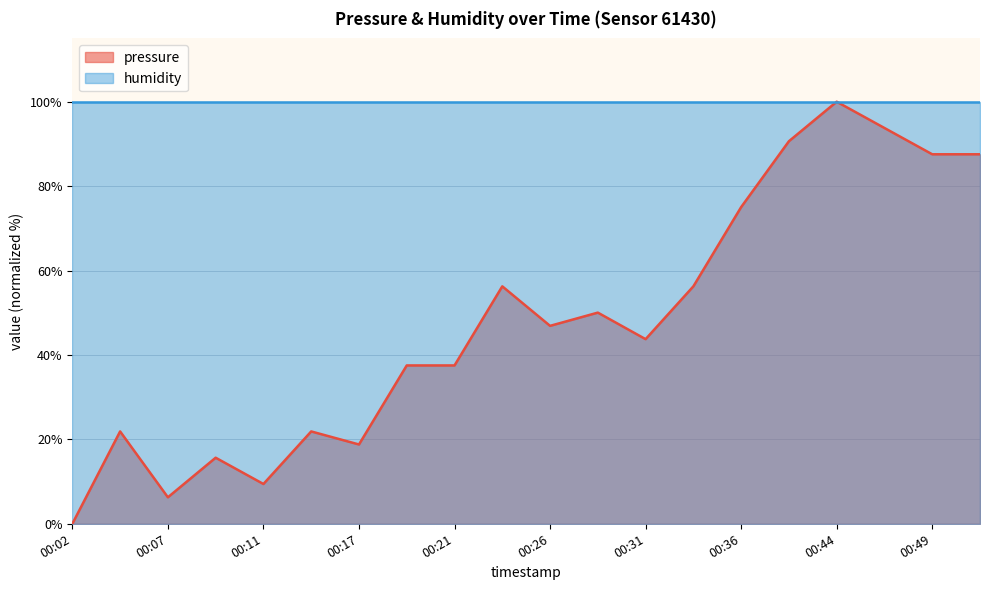

How many points are higher than both their immediate neighbors (excluding endpoints)?

6